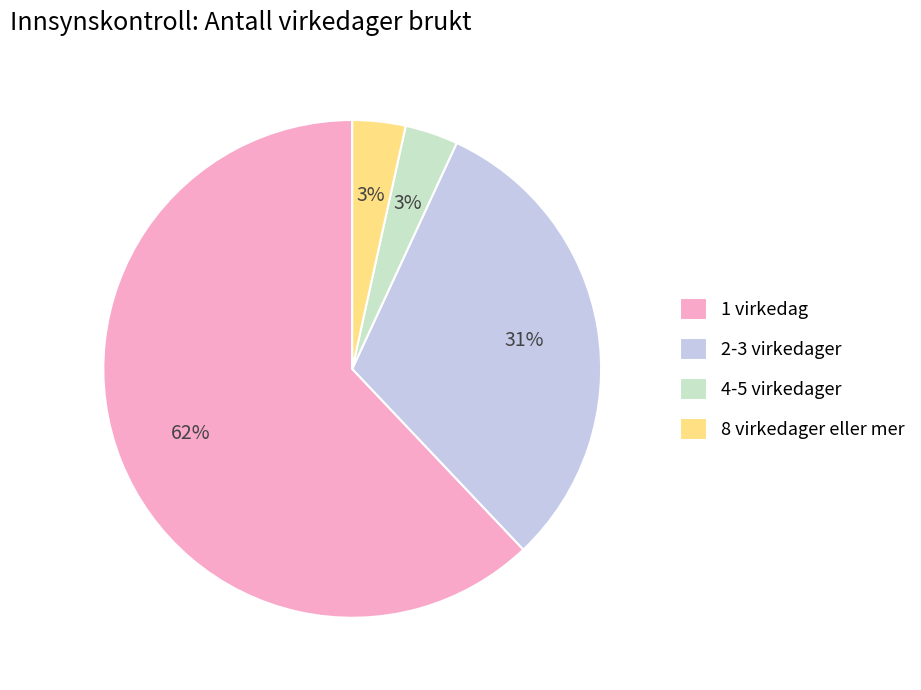

To the nearest percent, what is the average slice percentage?

25%